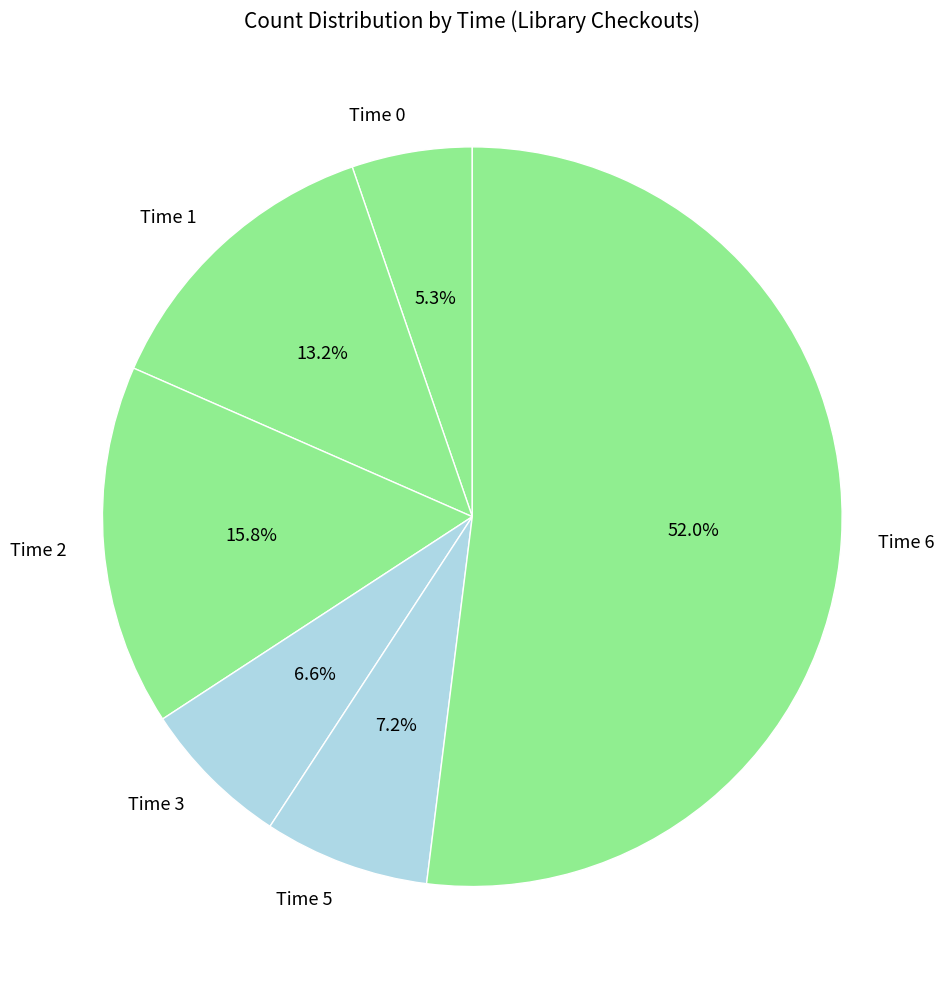

Which slice represents more than half of the pie?

Time 6